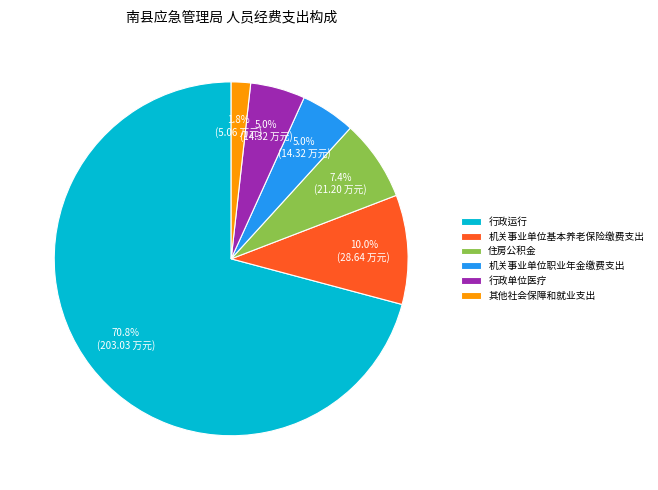

Which category has the biggest portion of the pie?

行政运行